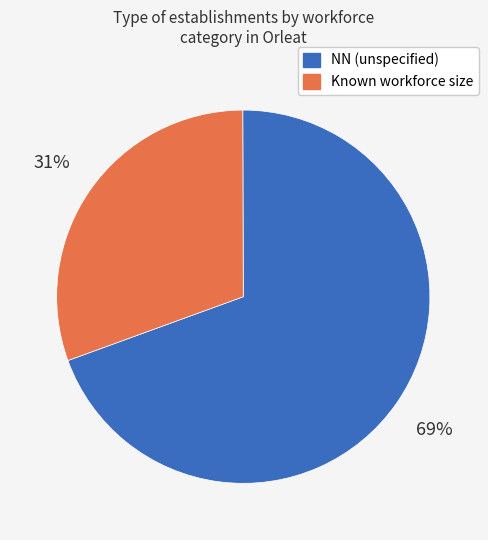

To the nearest percent, what is the average slice percentage?

50%